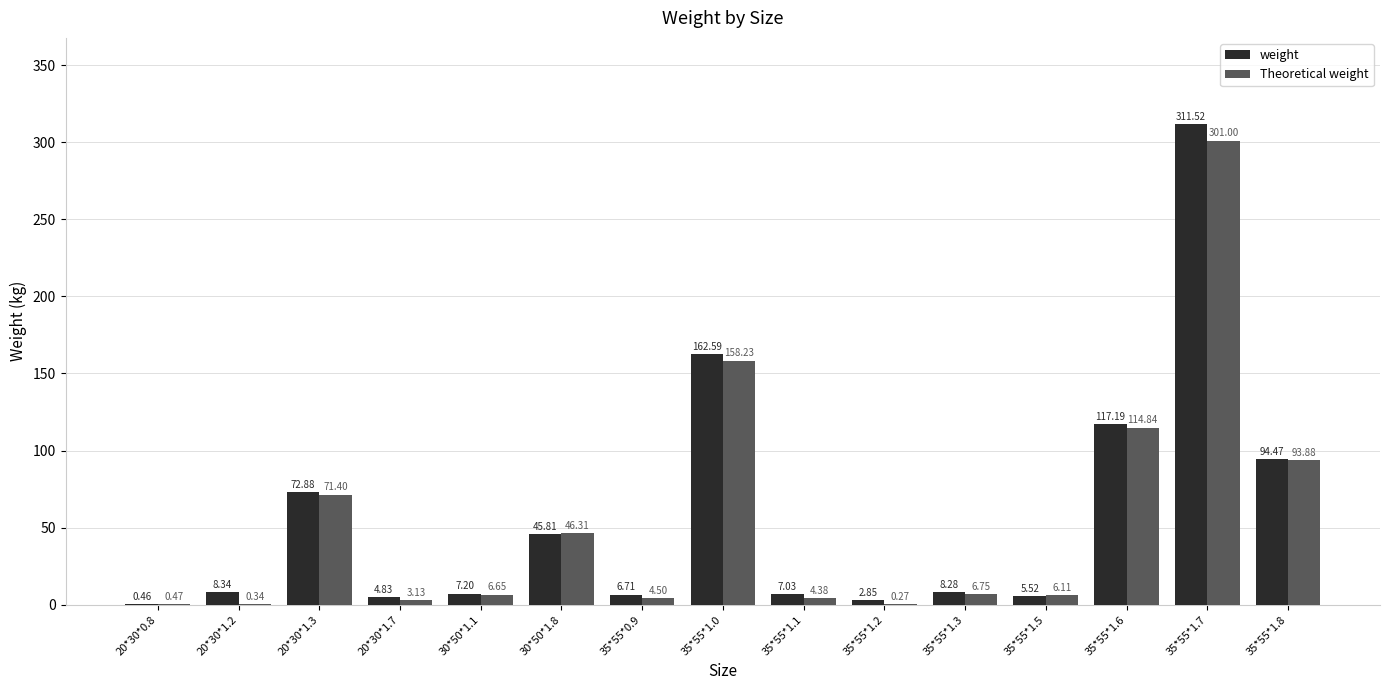

What is the sum of all weight values?

855.7